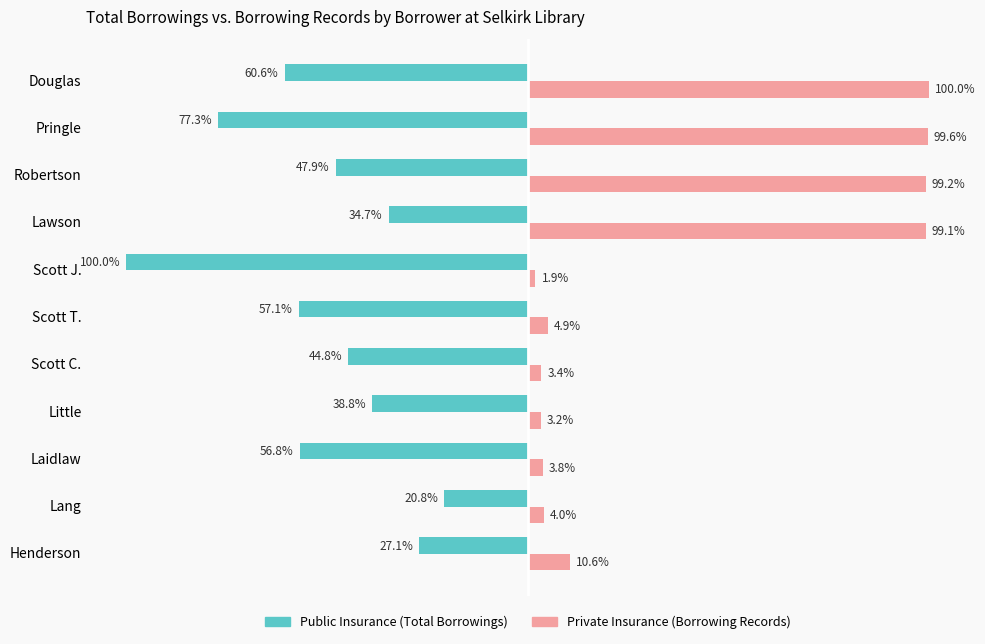

Which category has the lowest value across all series?

Scott J.